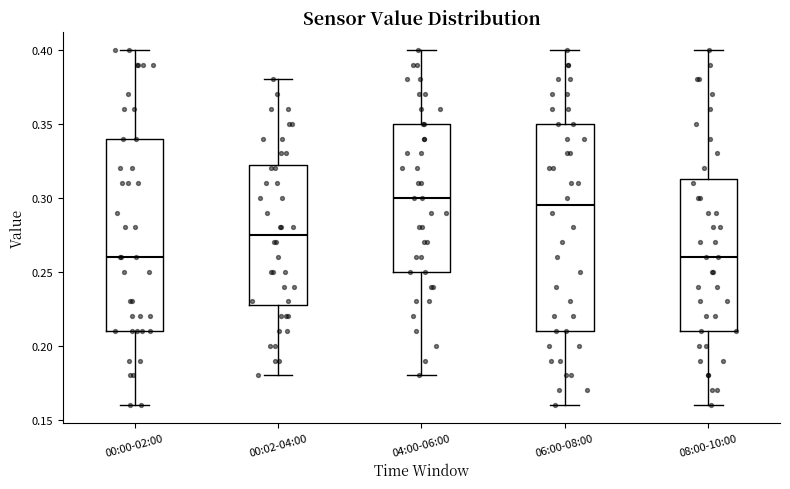

Where is the lower edge of the box for 04:00-06:00 on the y-axis? The values are not printed on the chart, so give them approximately, as read against the axis.

0.250